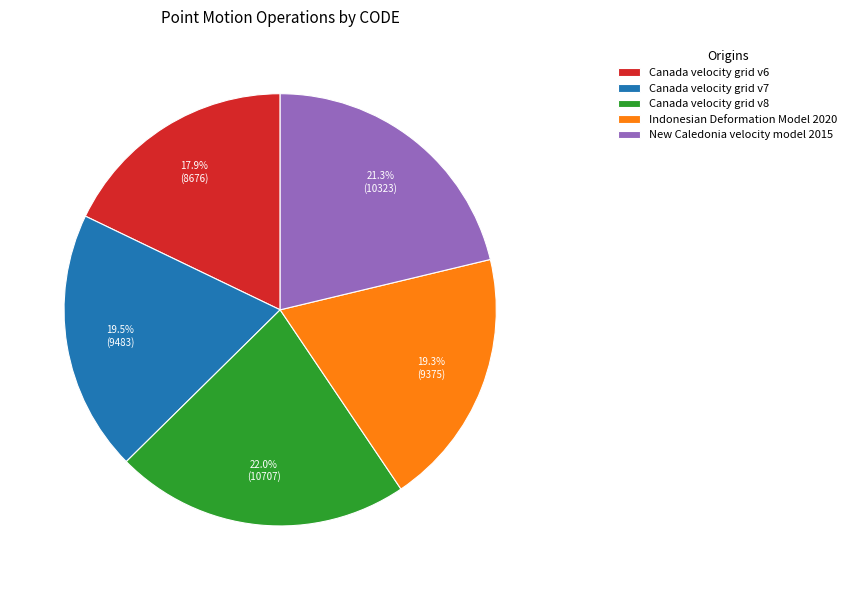

Is there any slice that represents more than half of the pie?

No